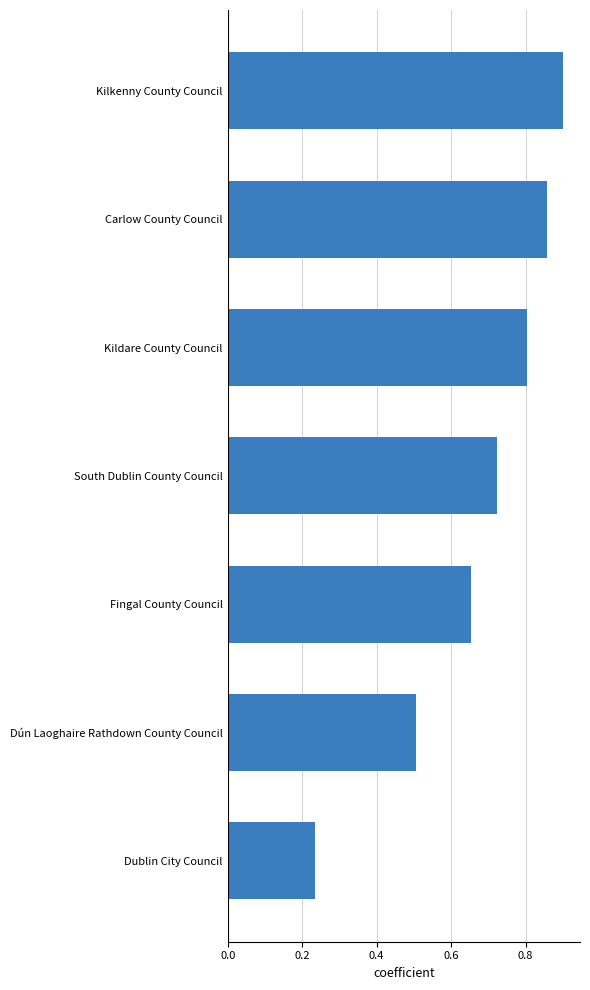

At which category does the chart reach its minimum across all series?

Dublin City Council